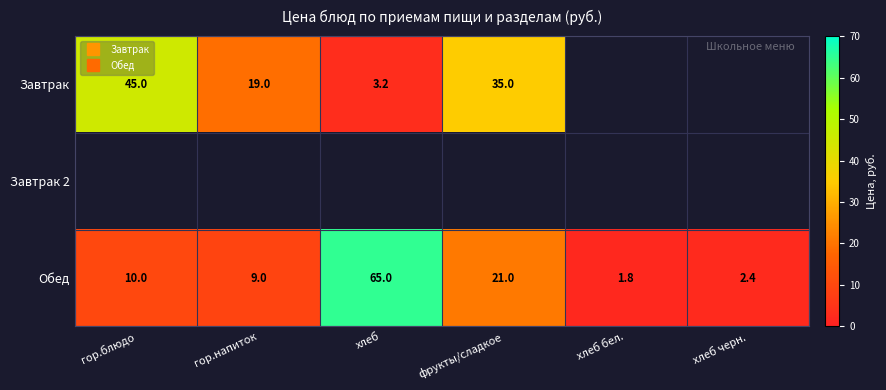

What is the sum of all Обед values?

109.2